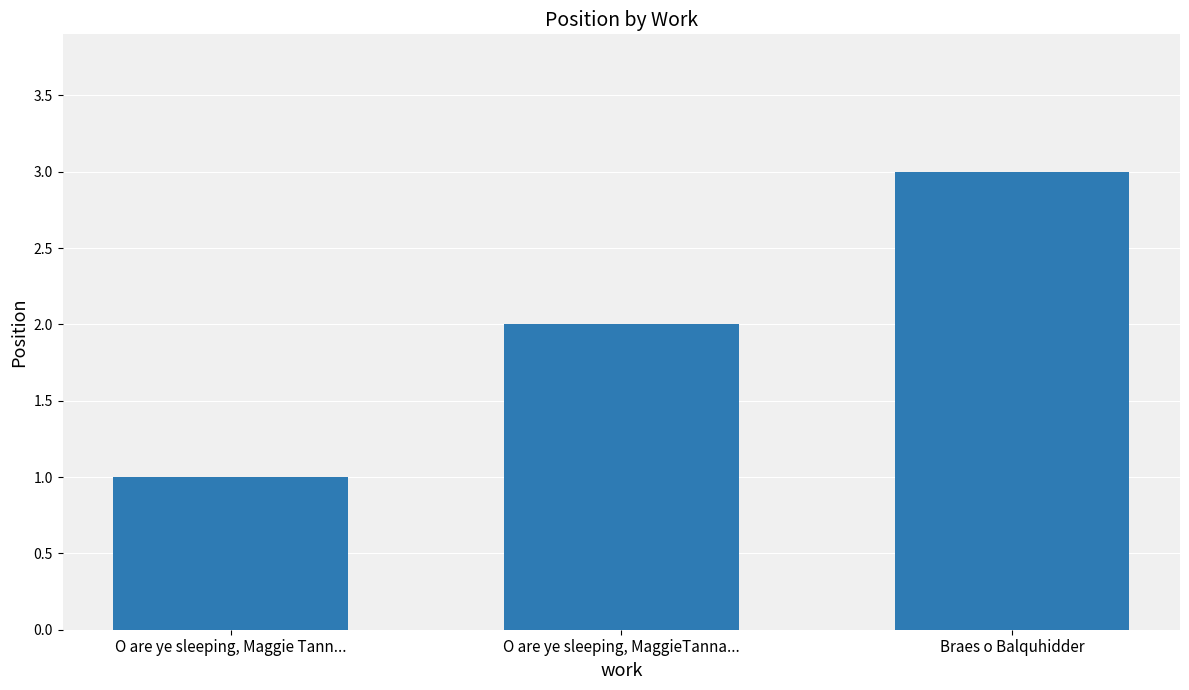

What is the minimum value shown in the chart?

1